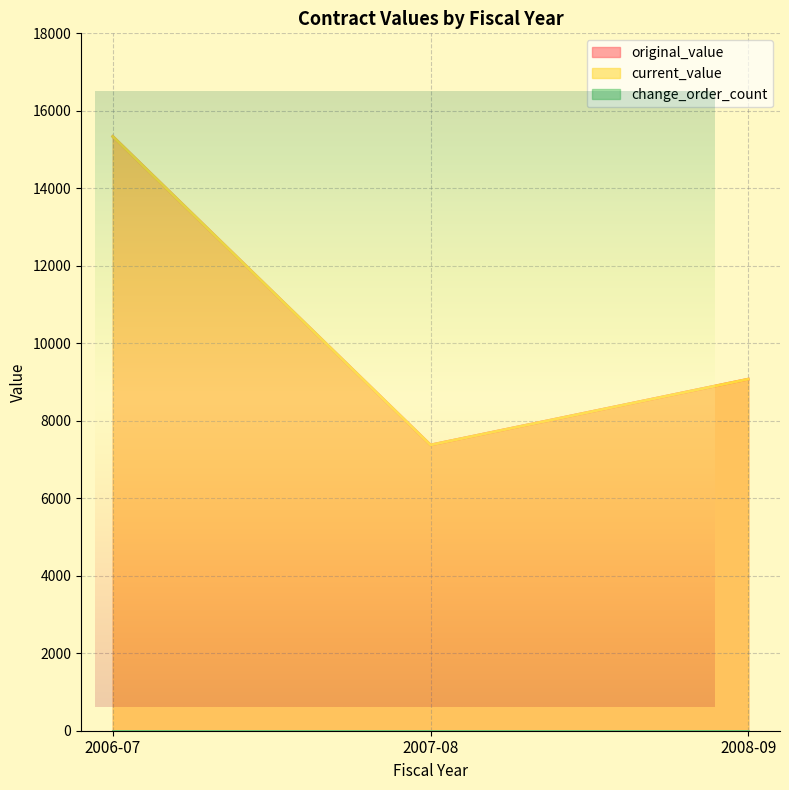

At which category is the sum across all series the highest?

2006-07